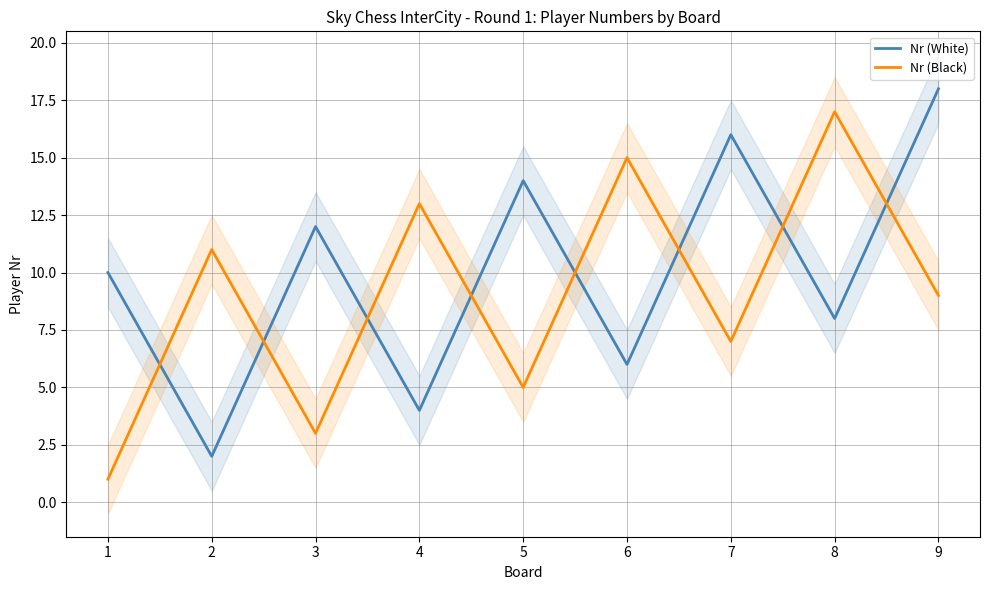

Is it true that Nr (Black) equals 23 at 4?

False